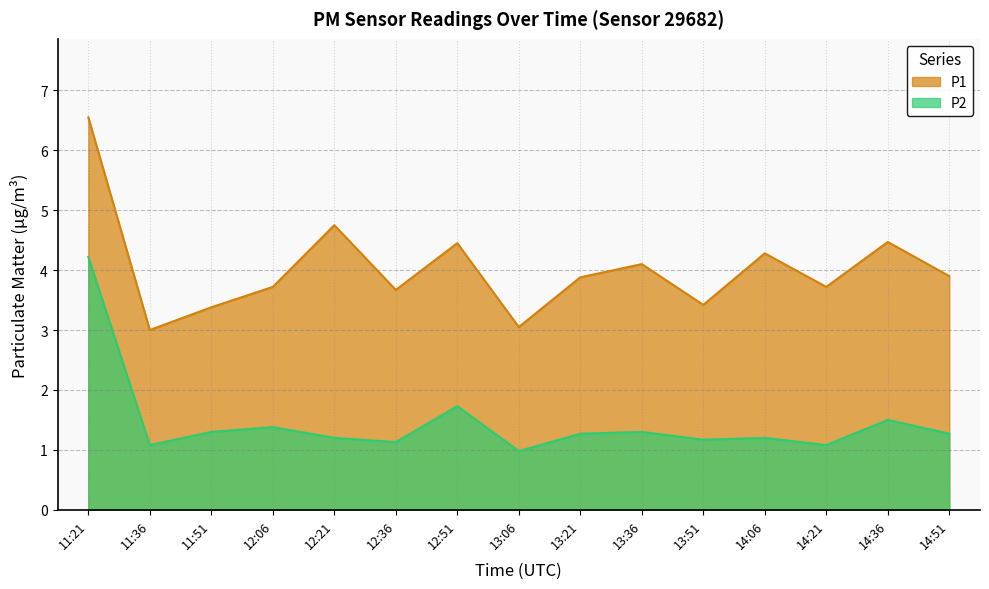

True or false: P2 and P1 cross at least once.

False